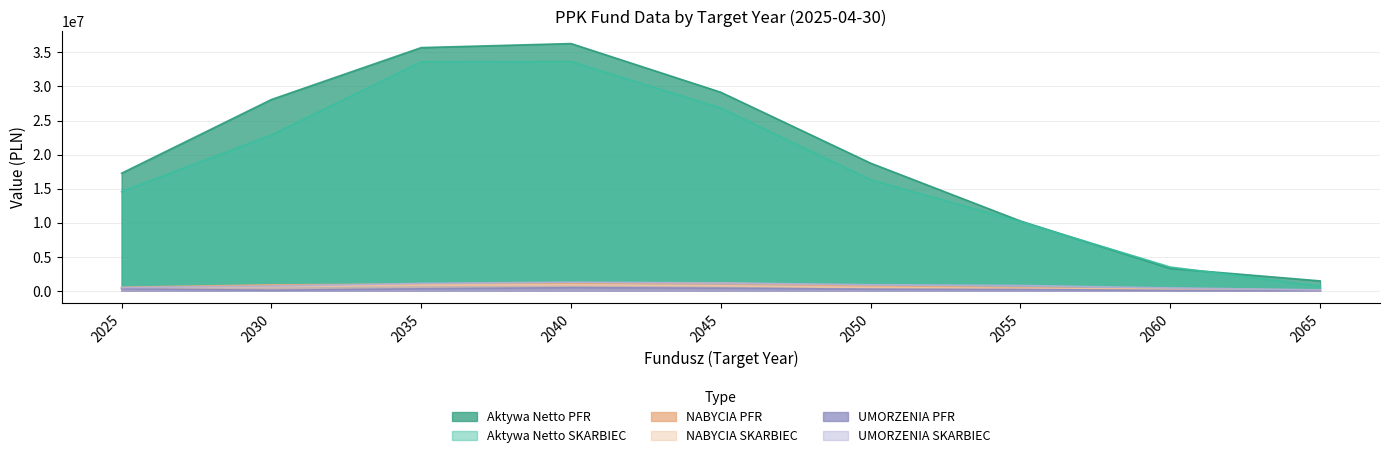

At how many categories does at least one series exceed 28114898?

3